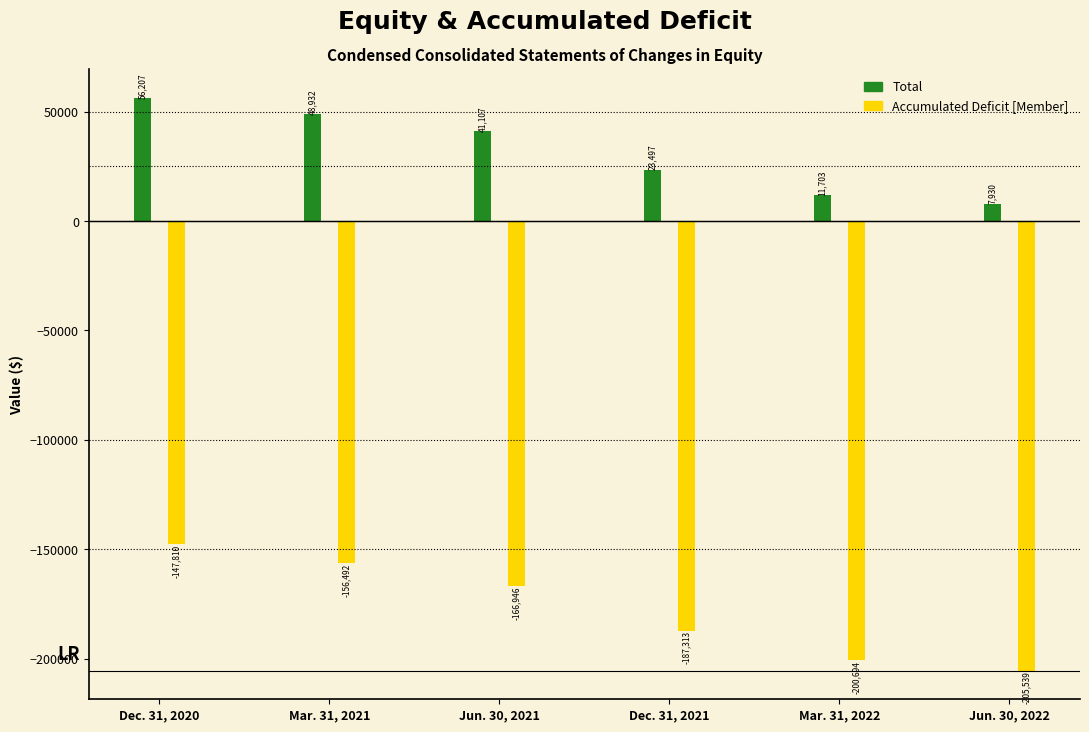

What are all the series names shown in the legend?

Total, Accumulated Deficit [Member]